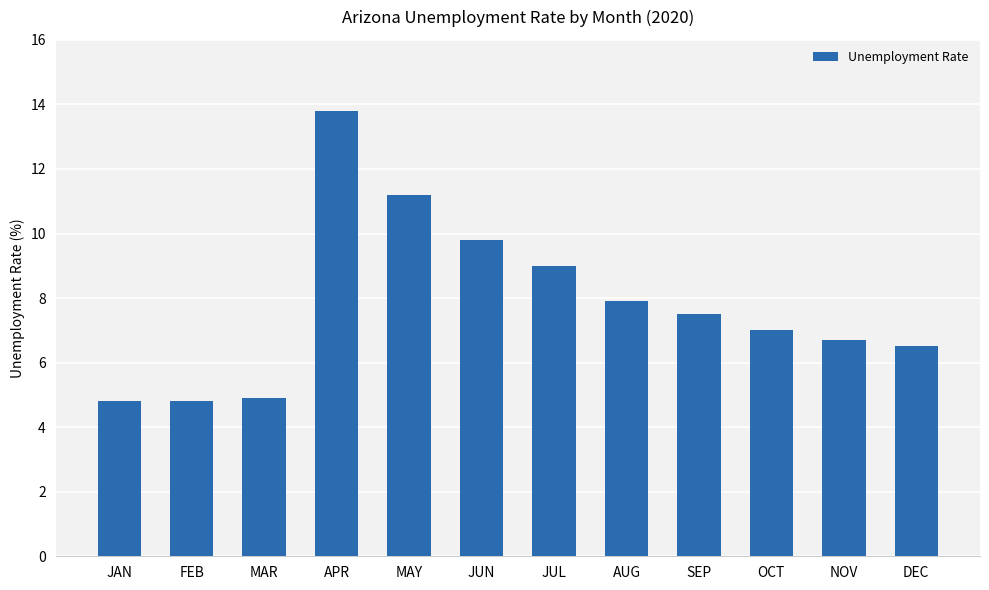

What position from the left is FEB?

2